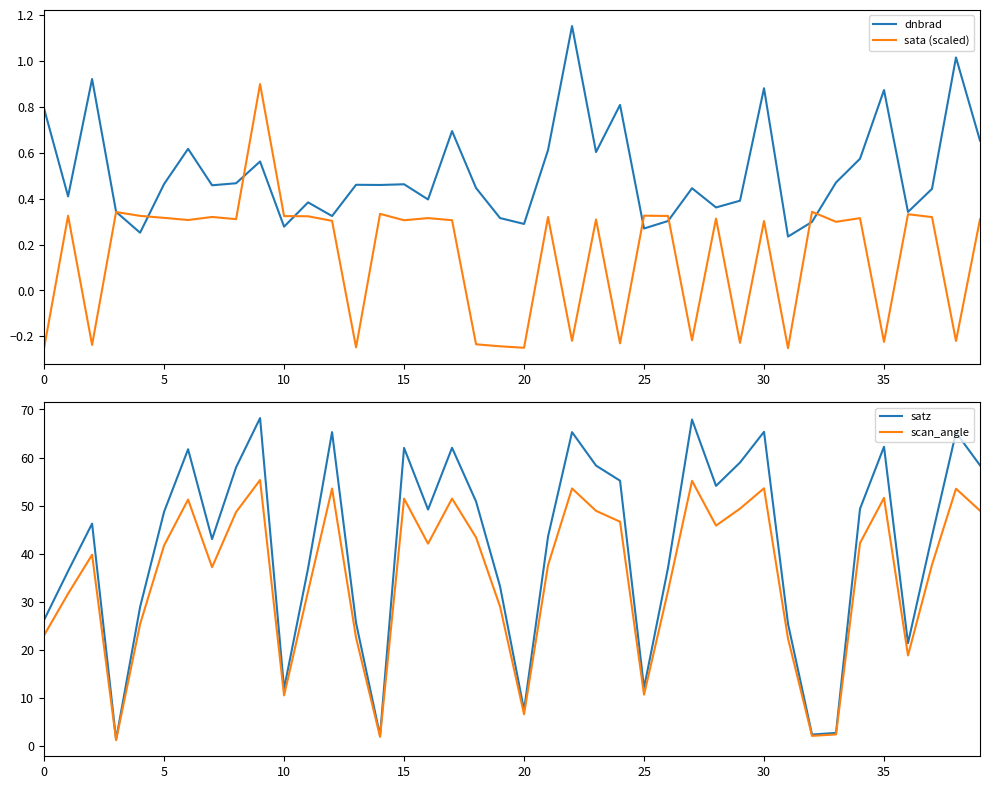

Reading right to left, transcribe all the data shown in this chart.

dnbrad: 0.7	1.0	0.4	0.3	0.9	0.6	0.5	0.3	0.2	0.9	0.4	0.4	0.4	0.3	0.3	0.8	0.6	1.2	0.6	0.3	0.3	0.4	0.7	0.4	0.5	0.5	0.5	0.3	0.4	0.3	0.6	0.5	0.5	0.6	0.5	0.3	0.3	0.9	0.4	0.8
sata (scaled): 0.3	-0.2	0.3	0.3	-0.2	0.3	0.3	0.3	-0.3	0.3	-0.2	0.3	-0.2	0.3	0.3	-0.2	0.3	-0.2	0.3	-0.2	-0.2	-0.2	0.3	0.3	0.3	0.3	-0.2	0.3	0.3	0.3	0.9	0.3	0.3	0.3	0.3	0.3	0.3	-0.2	0.3	-0.3
satz: 58.4	65.2	43.7	21.4	62.2	49.4	2.8	2.4	25.4	65.4	59.0	54.1	67.9	37.1	12.1	55.2	58.3	65.3	43.6	7.5	33.2	50.9	62.0	49.2	62.0	2.2	25.6	65.3	37.0	11.9	68.2	58.0	43.1	61.7	48.7	28.9	1.4	46.3	36.4	26.2
scan_angle: 49.0	53.5	37.7	18.9	51.6	42.2	2.4	2.1	22.4	53.6	49.4	45.9	55.2	32.3	10.7	46.7	48.9	53.6	37.6	6.6	29.0	43.4	51.5	42.1	51.5	2.0	22.5	53.6	32.2	10.6	55.3	48.7	37.2	51.3	41.7	25.4	1.3	39.8	31.7	23.1